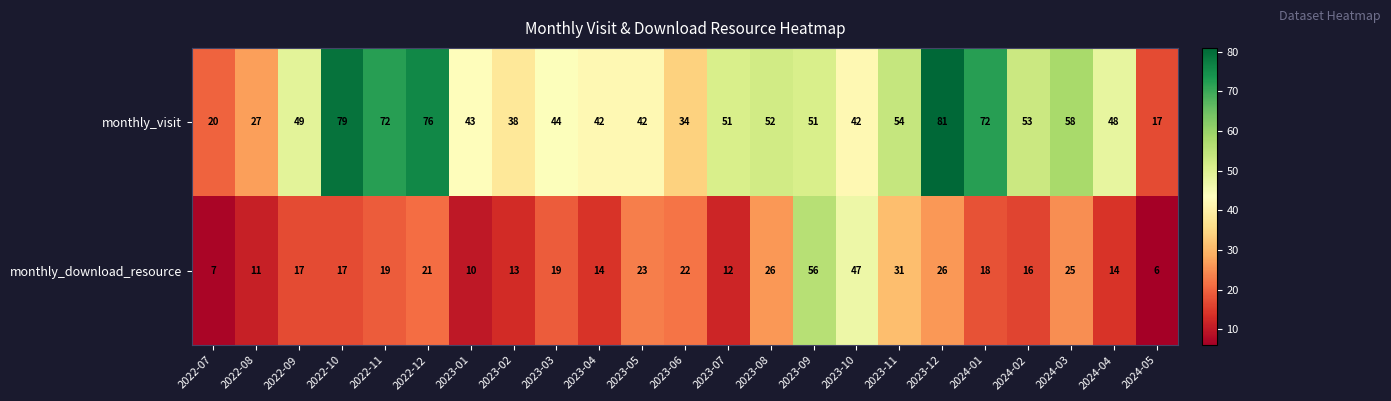

Count the number of data series in this chart.

2